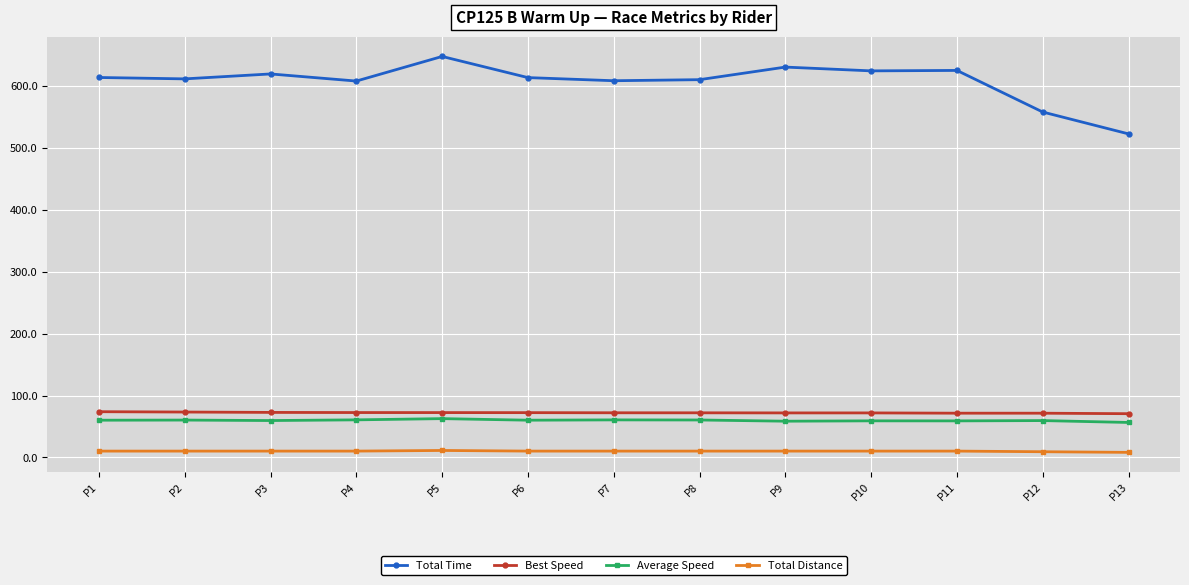

Count the number of data series in this chart.

4